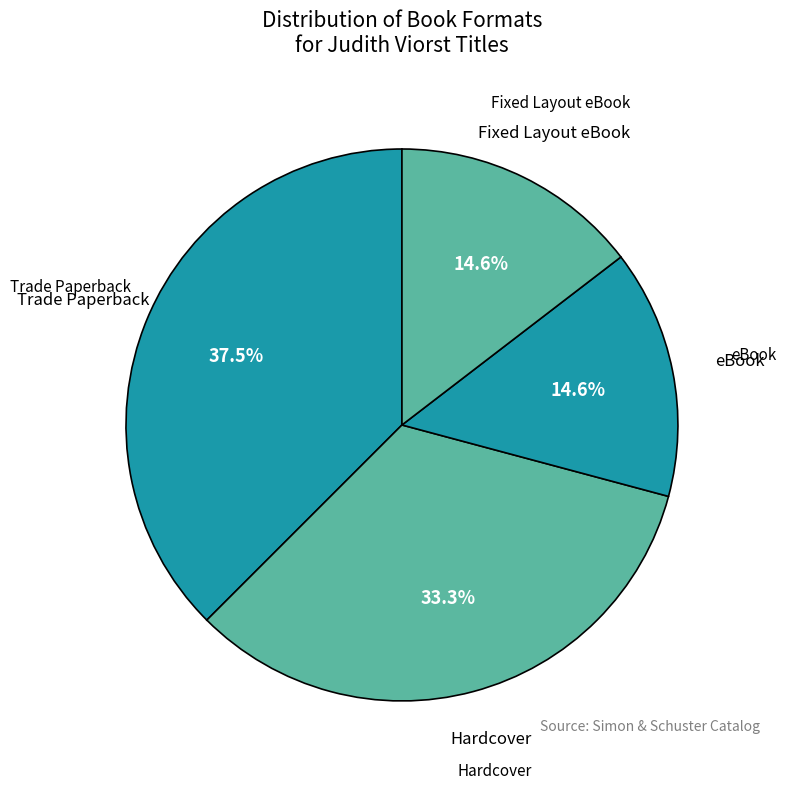

True or false: Fixed Layout eBook accounts for 15% of the total.

True